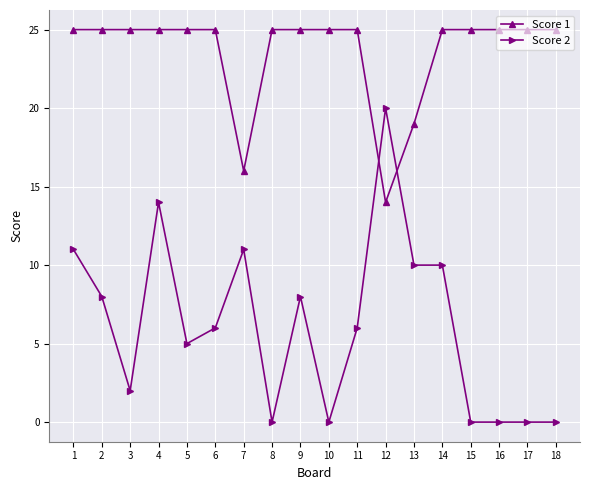

What is the average value of the Score 2 series?

6